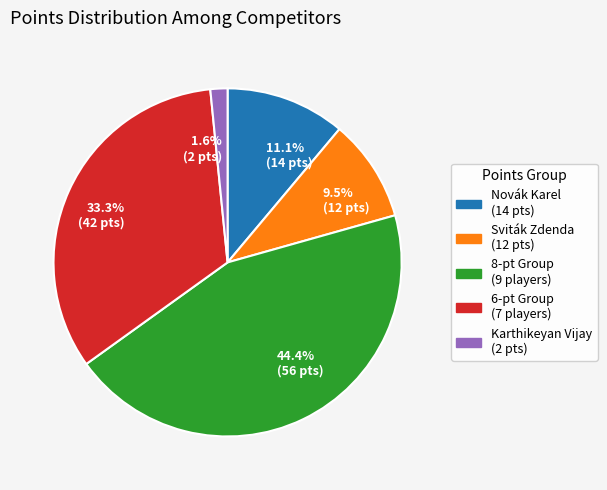

What is the smallest slice in the pie chart?

1.6% (2 pts)